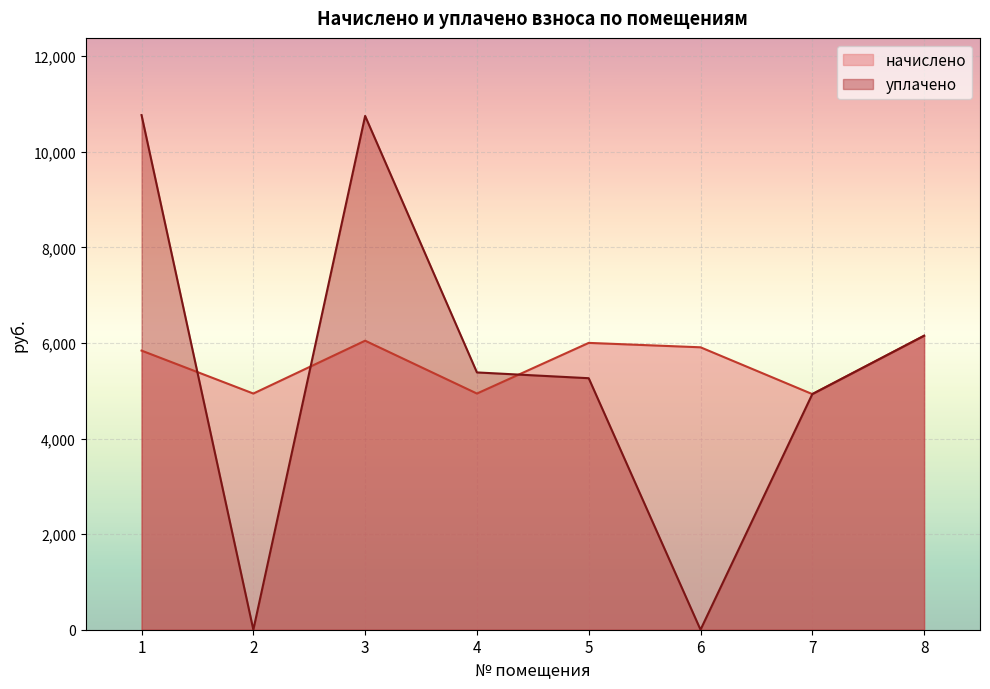

Which series has the widest spread of values?

уплачено